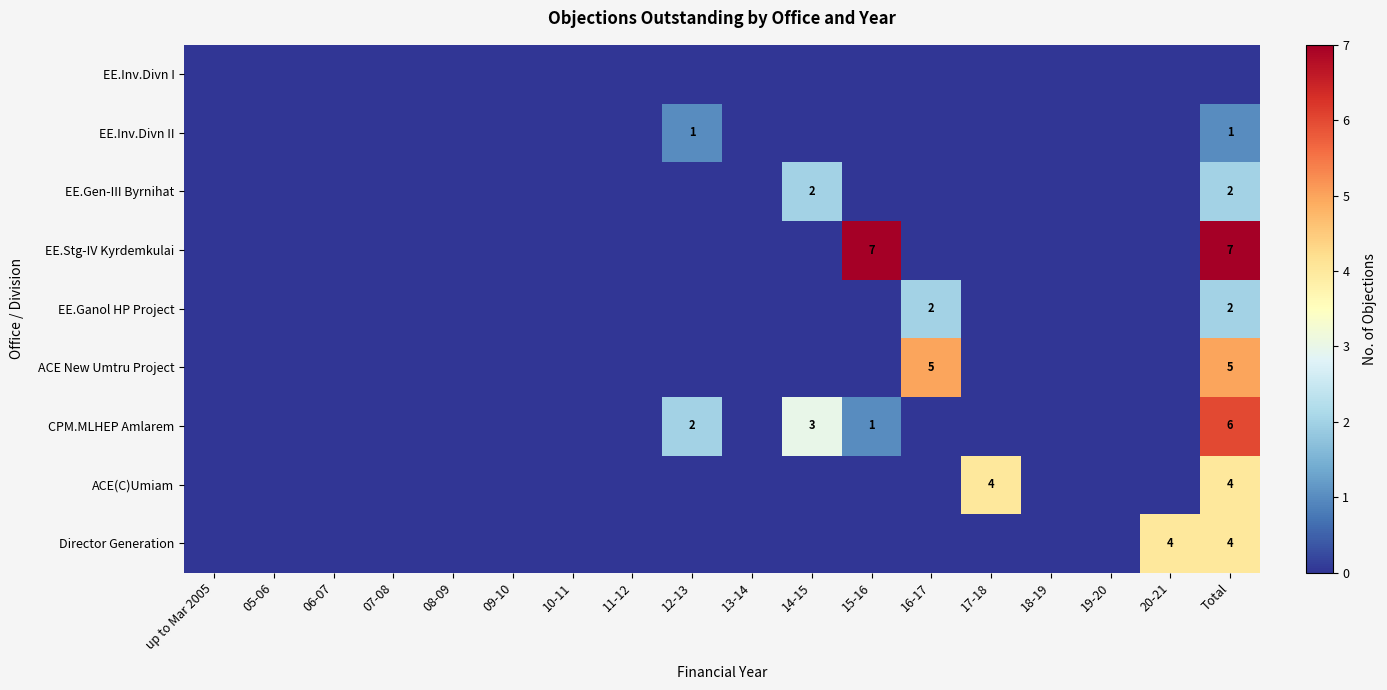

What is the average value of the EE.Stg-IV Kyrdemkulai series?

1